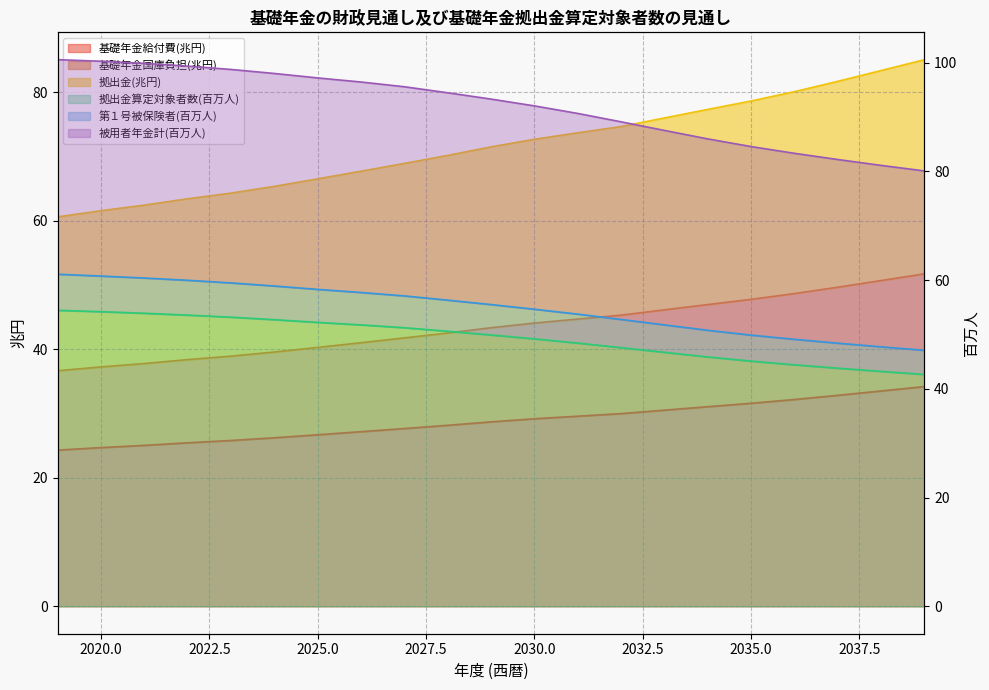

What is the smallest value displayed?

24.3